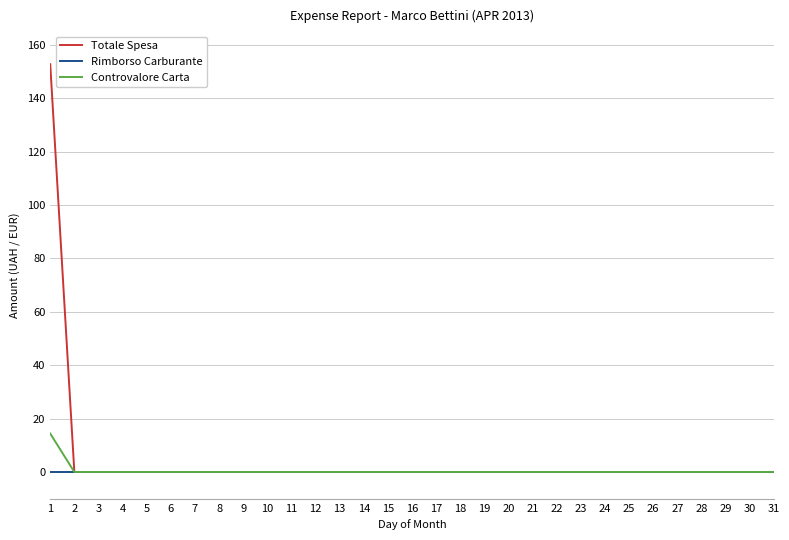

The Controvalore Carta series shows 0.0 at 7. True or false?

True